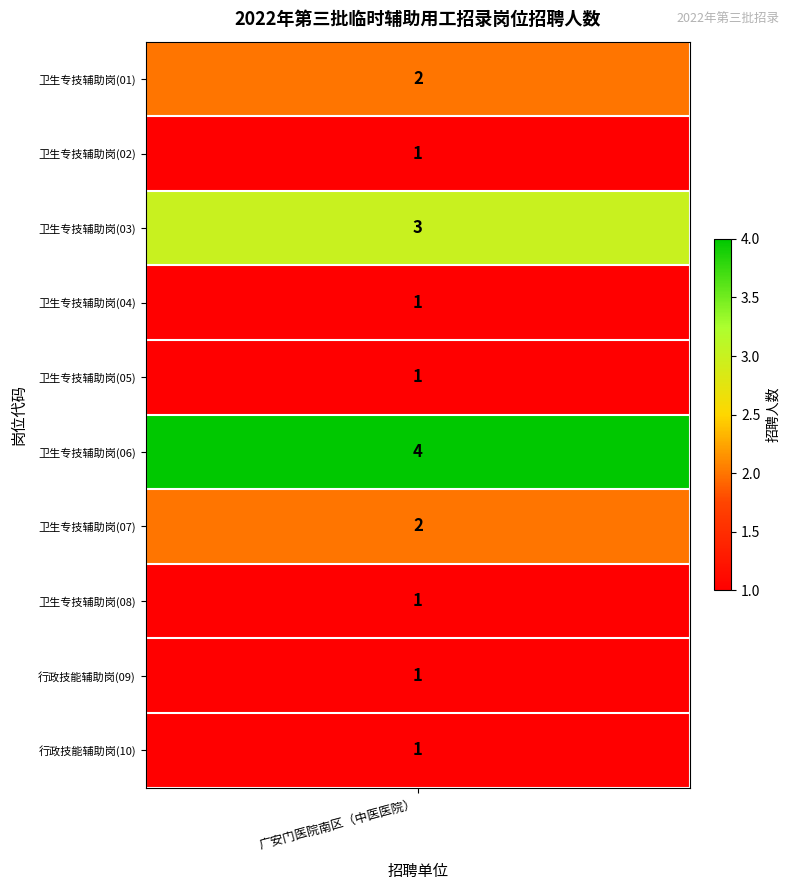

The chart shows a value of 1 at 9. True or false?

True